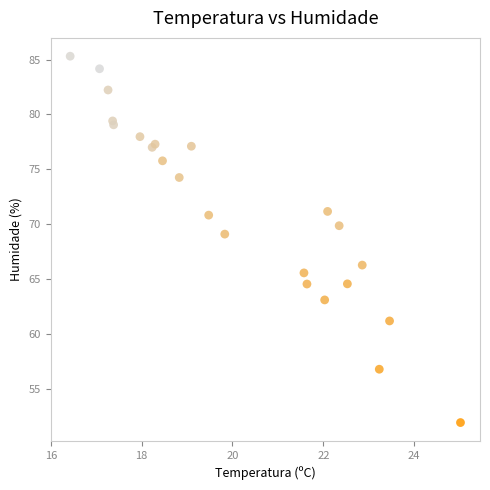

What Y value in the scatter plot is closest to 68?

69.1